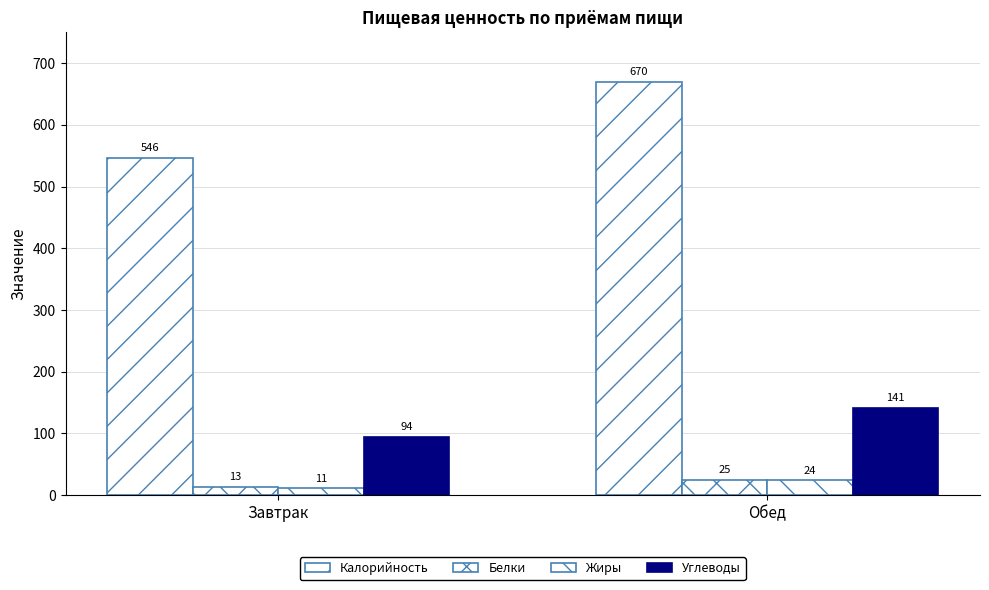

List the series in order of their peak value, highest first.

Калорийность, Углеводы, Белки, Жиры